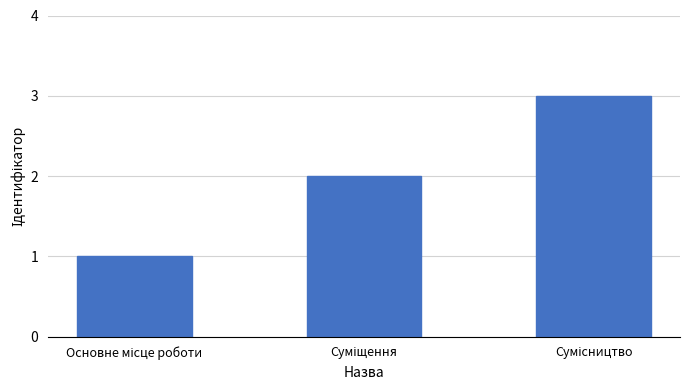

How many distinct data groups are displayed?

1